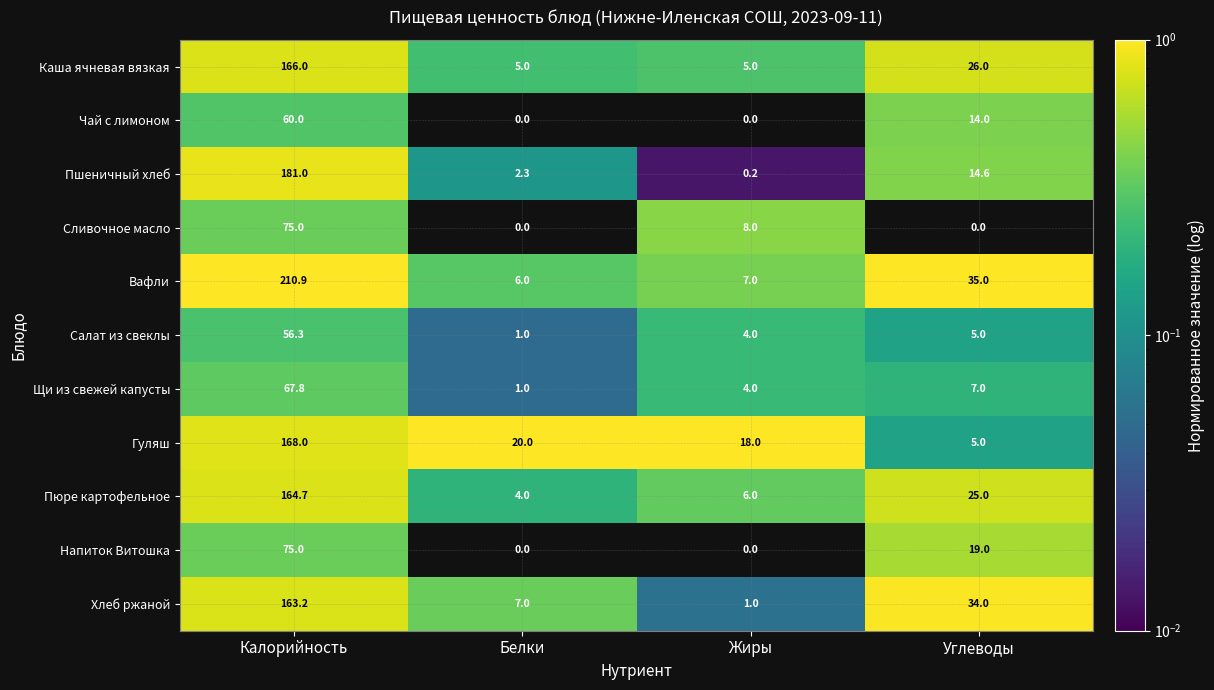

Between Жиры and Углеводы, which series saw the biggest shift?

Хлеб ржаной